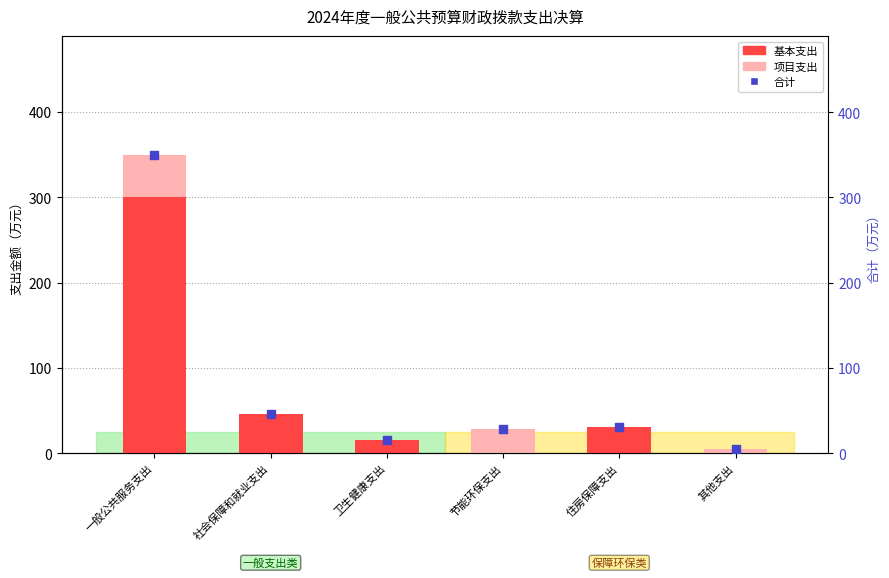

Which series has the widest spread of Y values?

合计（万元）